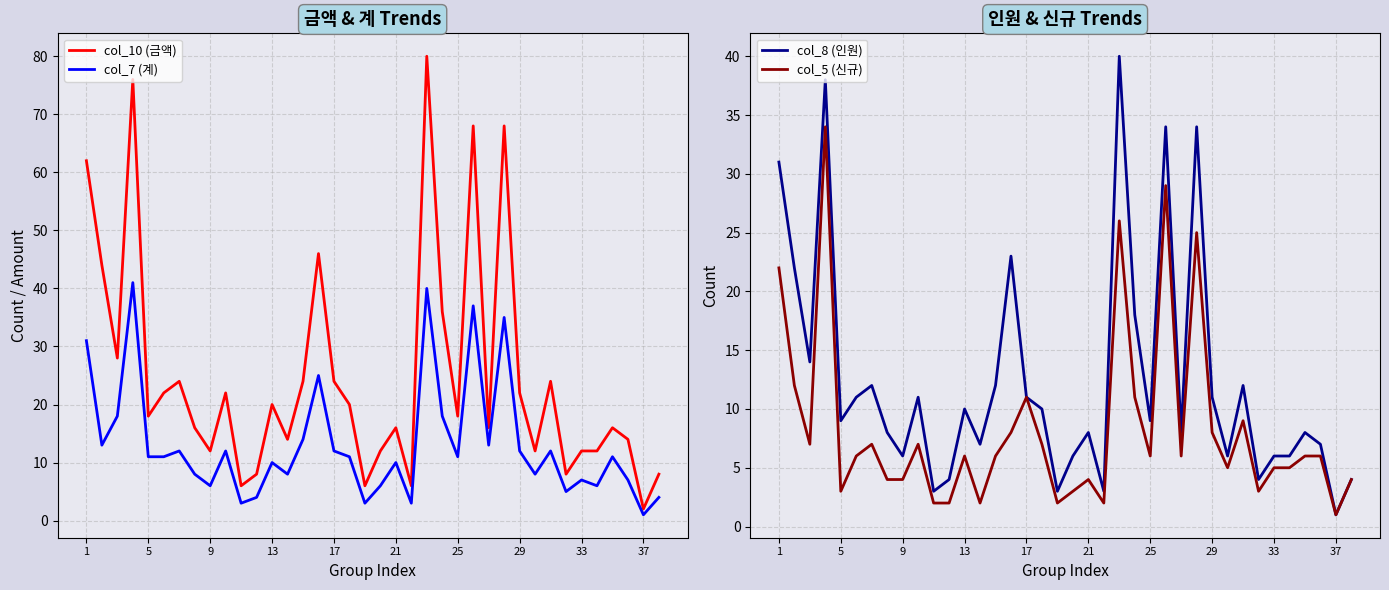

What is the sum of all col_7 (계) values?

499